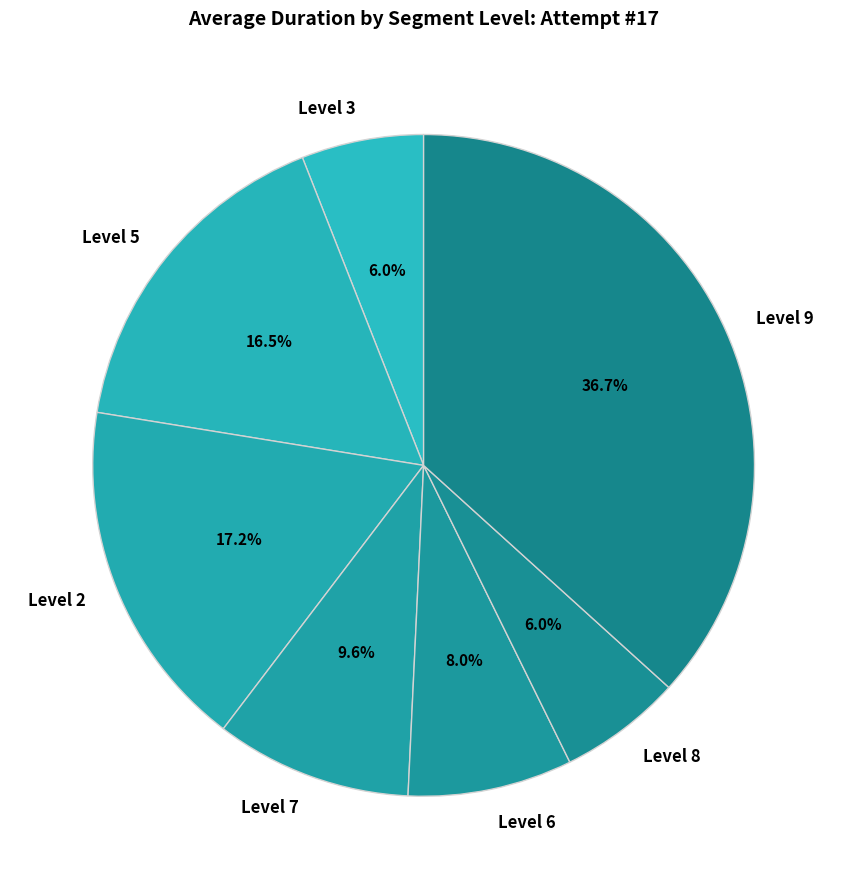

Is Level 3 the majority of the pie?

No